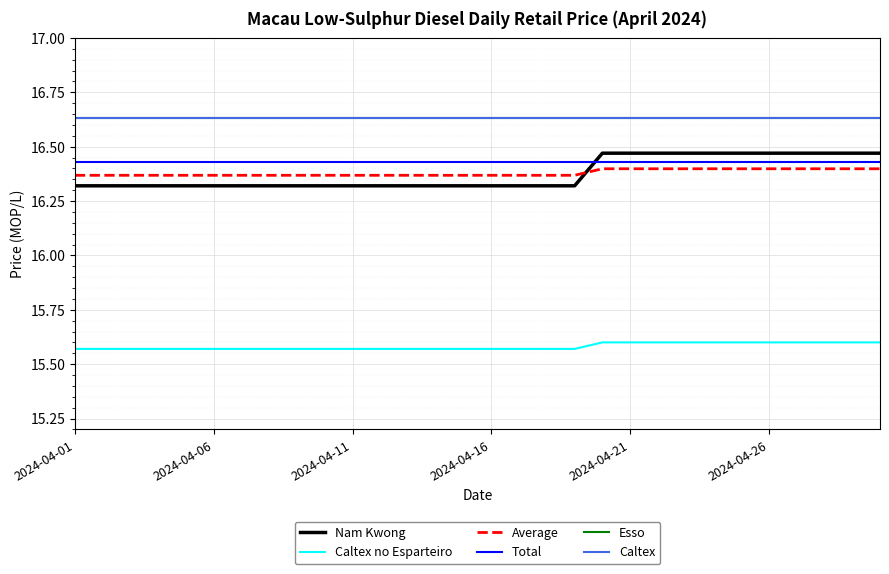

Reading right to left, list all the values displayed in this chart.

Nam Kwong: 16.5	16.5	16.5	16.5	16.5	16.5	16.5	16.5	16.5	16.5	16.5	16.3	16.3	16.3	16.3	16.3	16.3	16.3	16.3	16.3	16.3	16.3	16.3	16.3	16.3	16.3	16.3	16.3	16.3	16.3
Caltex no Esparteiro: 15.6	15.6	15.6	15.6	15.6	15.6	15.6	15.6	15.6	15.6	15.6	15.6	15.6	15.6	15.6	15.6	15.6	15.6	15.6	15.6	15.6	15.6	15.6	15.6	15.6	15.6	15.6	15.6	15.6	15.6
Average: 16.4	16.4	16.4	16.4	16.4	16.4	16.4	16.4	16.4	16.4	16.4	16.4	16.4	16.4	16.4	16.4	16.4	16.4	16.4	16.4	16.4	16.4	16.4	16.4	16.4	16.4	16.4	16.4	16.4	16.4
Total: 16.4	16.4	16.4	16.4	16.4	16.4	16.4	16.4	16.4	16.4	16.4	16.4	16.4	16.4	16.4	16.4	16.4	16.4	16.4	16.4	16.4	16.4	16.4	16.4	16.4	16.4	16.4	16.4	16.4	16.4
Esso: 16.6	16.6	16.6	16.6	16.6	16.6	16.6	16.6	16.6	16.6	16.6	16.6	16.6	16.6	16.6	16.6	16.6	16.6	16.6	16.6	16.6	16.6	16.6	16.6	16.6	16.6	16.6	16.6	16.6	16.6
Caltex: 16.6	16.6	16.6	16.6	16.6	16.6	16.6	16.6	16.6	16.6	16.6	16.6	16.6	16.6	16.6	16.6	16.6	16.6	16.6	16.6	16.6	16.6	16.6	16.6	16.6	16.6	16.6	16.6	16.6	16.6